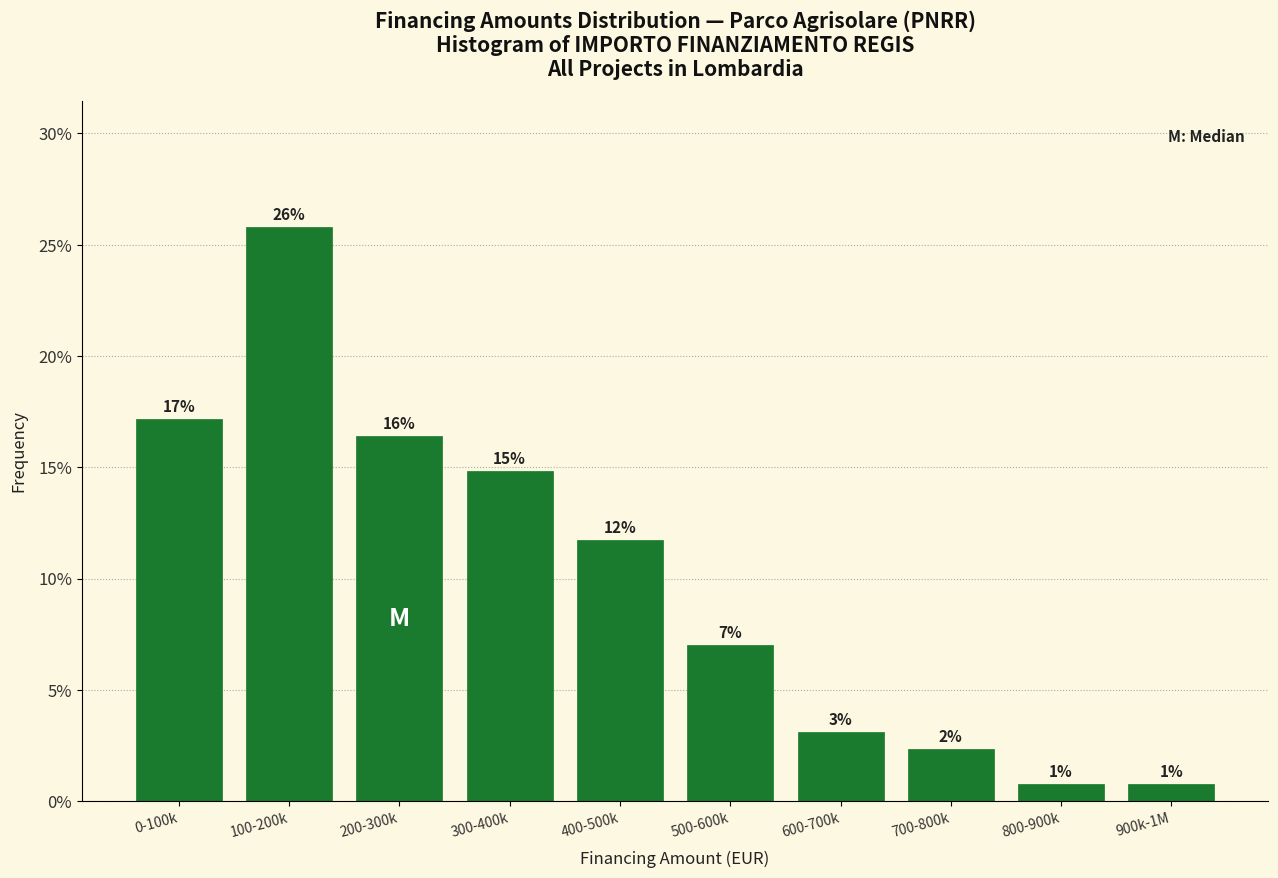

Are the bars horizontal?

No